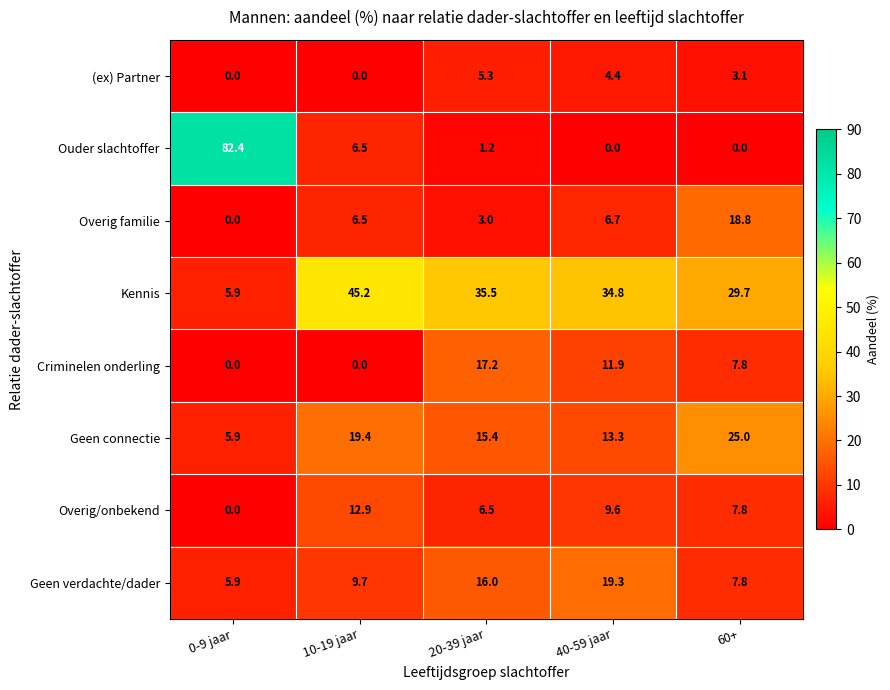

Which series changed the most between 20-39 jaar and 60+?

Overig familie